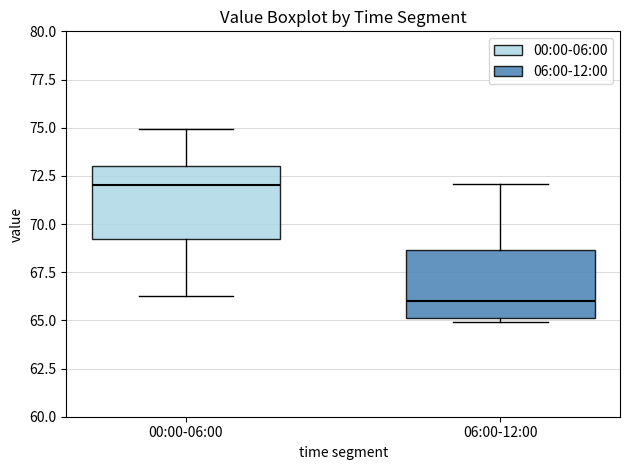

Which box's median line is the highest?

00:00-06:00